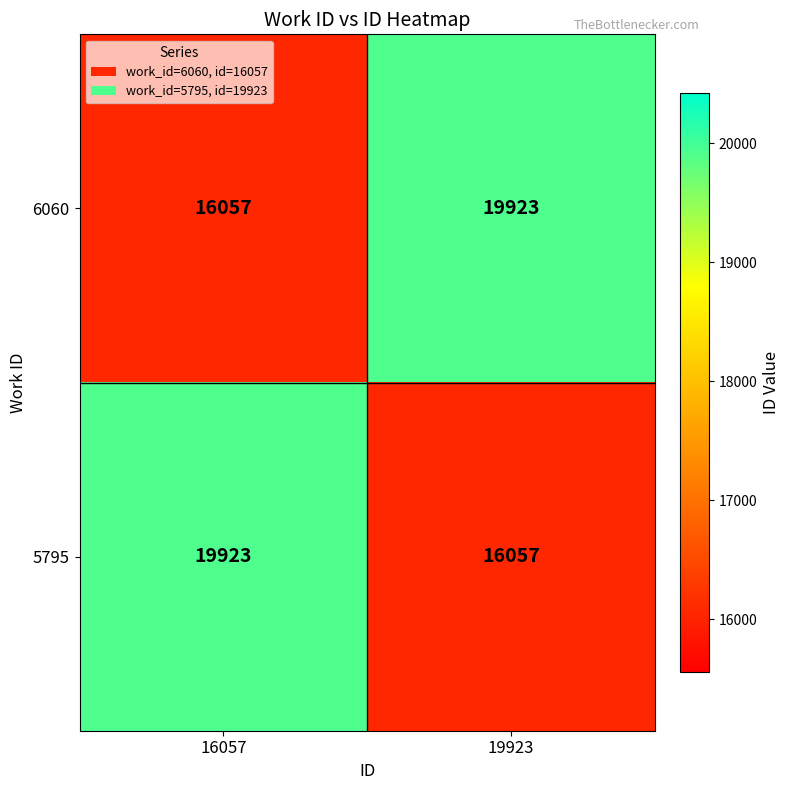

The value of 5795 at 19923 is 7742. True or false?

False